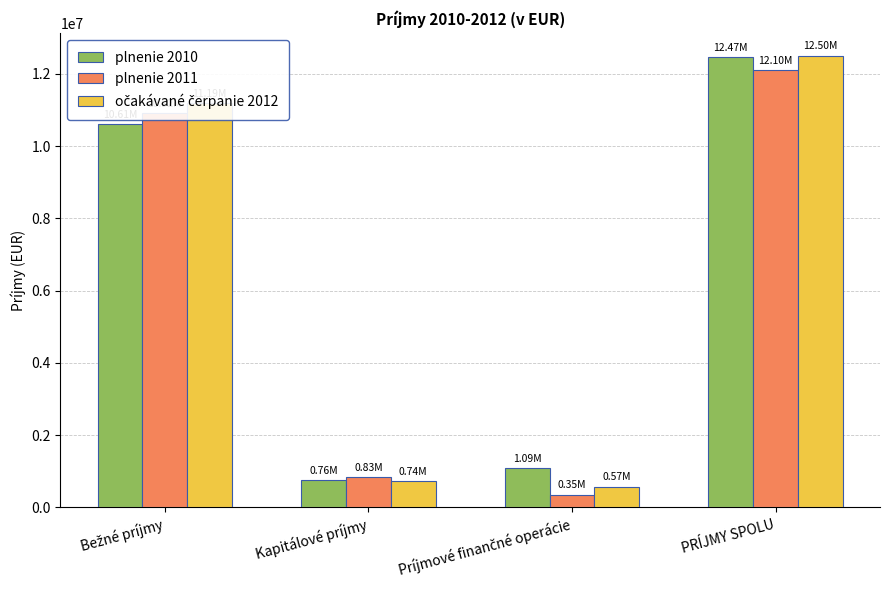

How many data points does each series have?

4